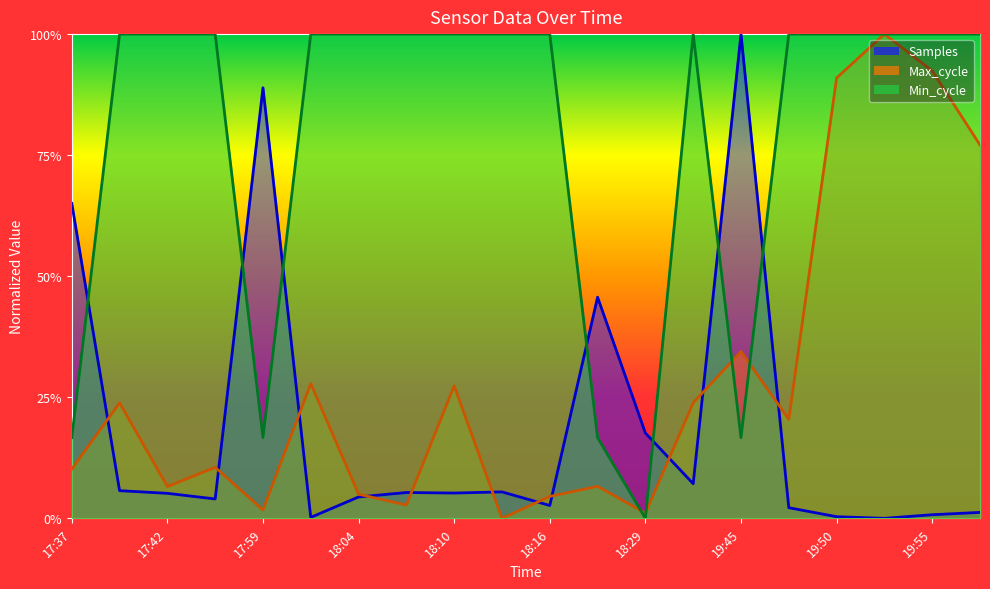

What is the average value of the Min_cycle series?

0.8